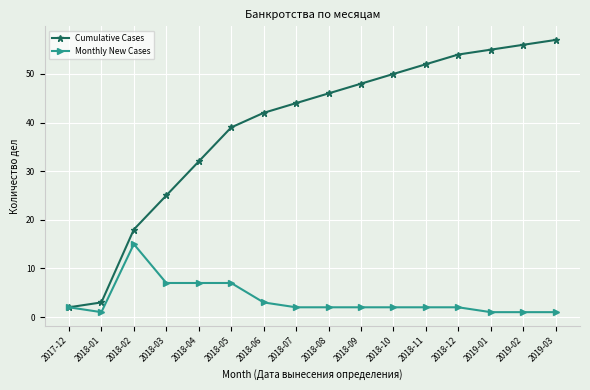

Rank the series at 2018-10 from highest to lowest value.

Cumulative Cases, Monthly New Cases